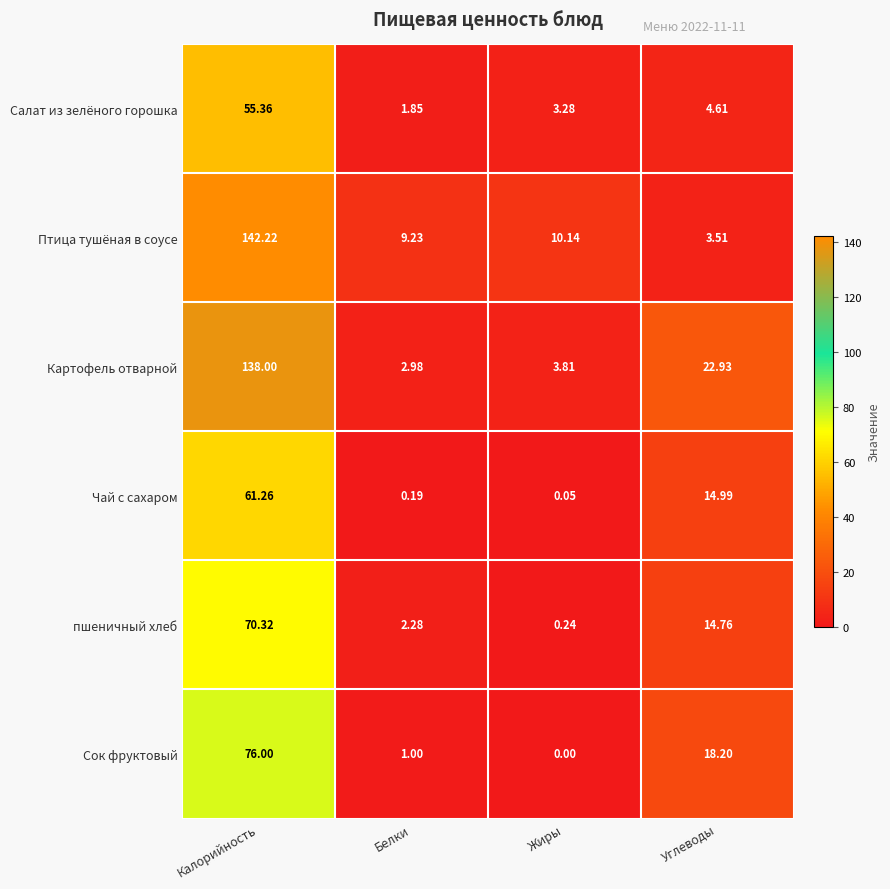

Which category has the highest value across all series?

Калорийность